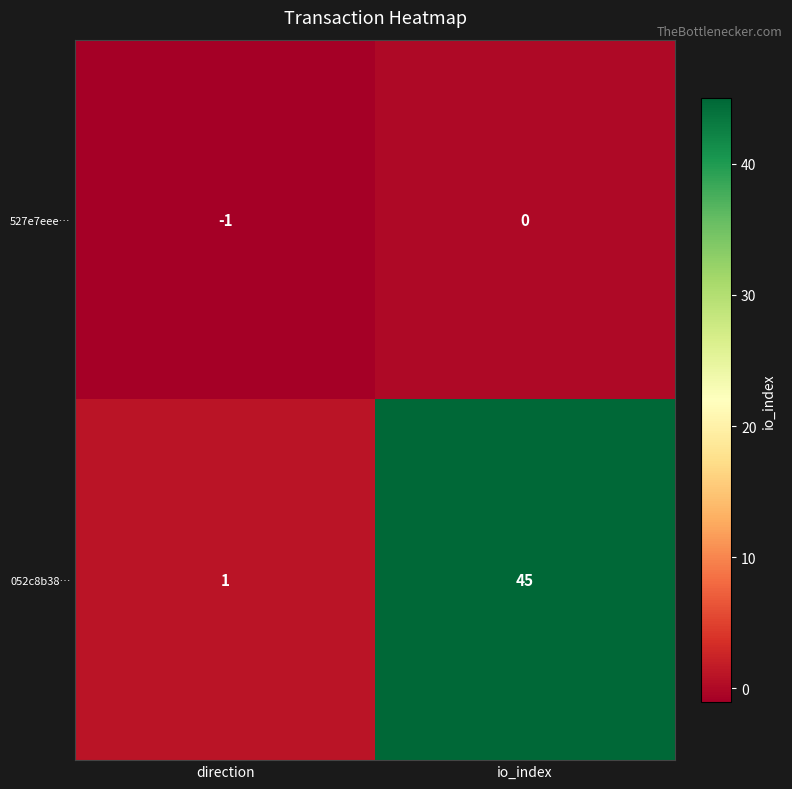

Which series has the largest range (max minus min)?

052c8b38…